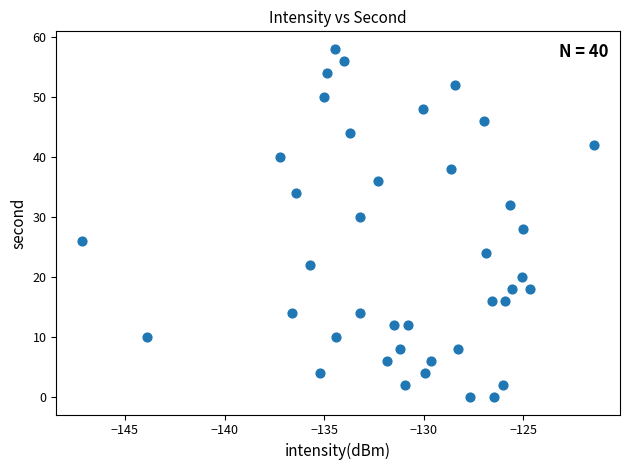

What is the range of Y values (max minus min)?

58